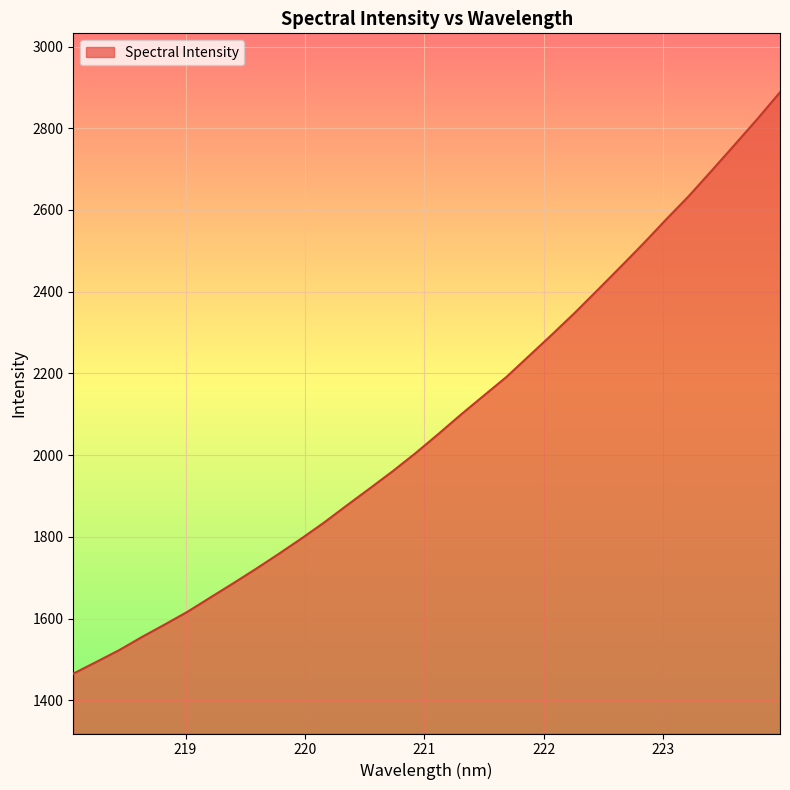

What is the greatest value displayed?

2888.0